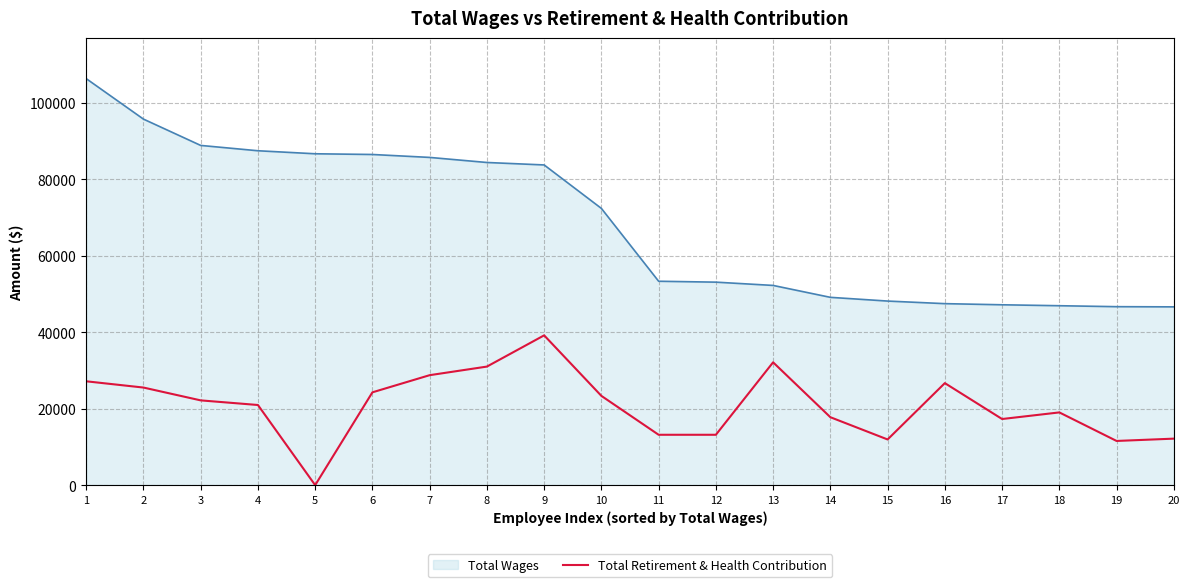

Which label corresponds to the largest value in the chart?

1